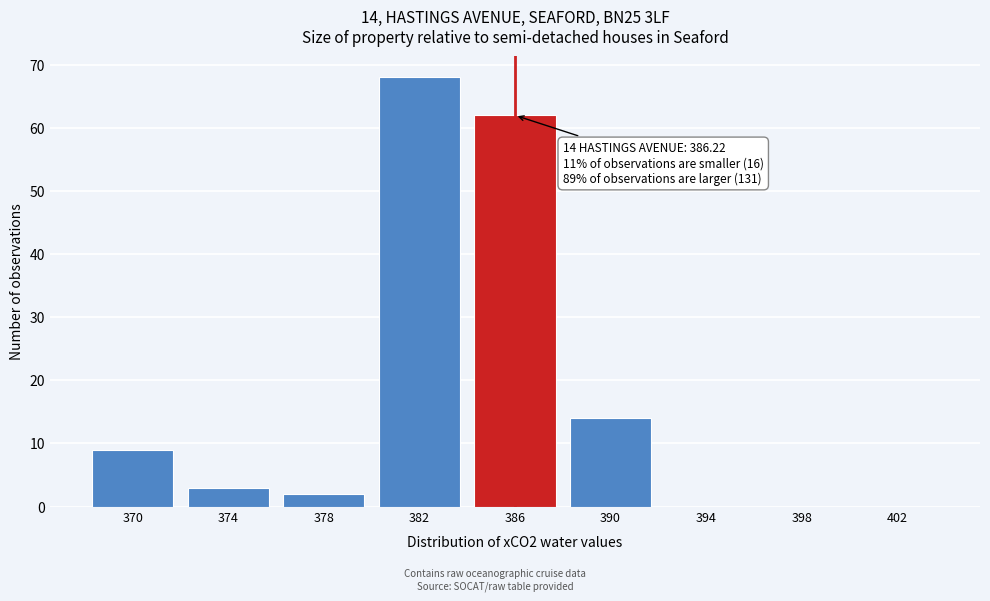

Approximately how many times larger is the value at 386 compared to 370?

6.9